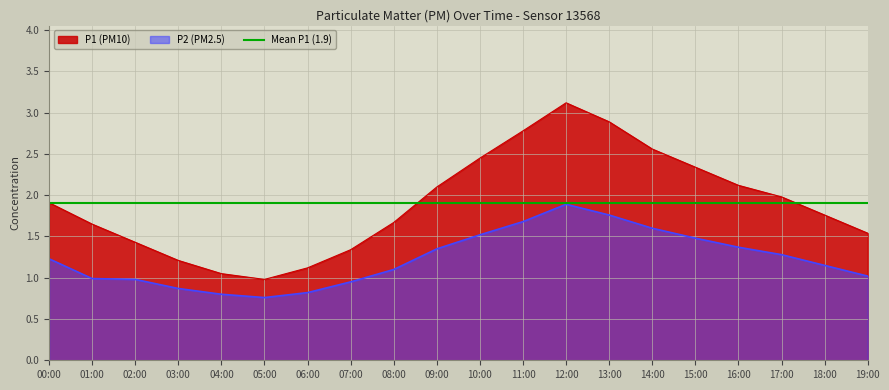

Rank the series by their maximum value, from highest to lowest.

P1, P2